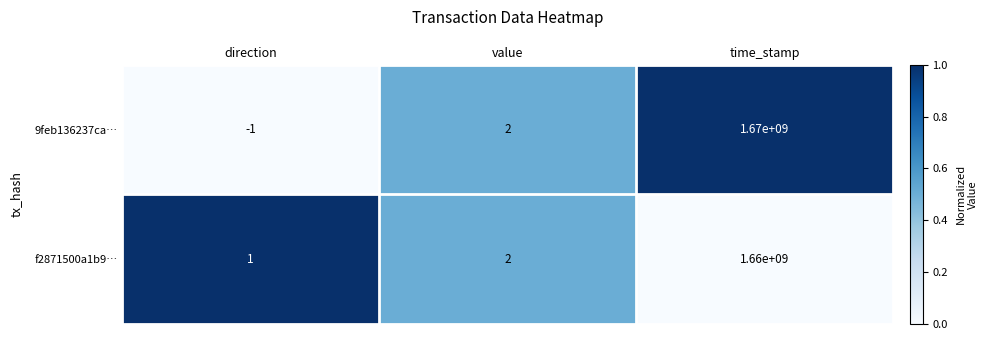

What is the difference between the maximum and minimum values in the f2871500a1b9… series?

1659999999